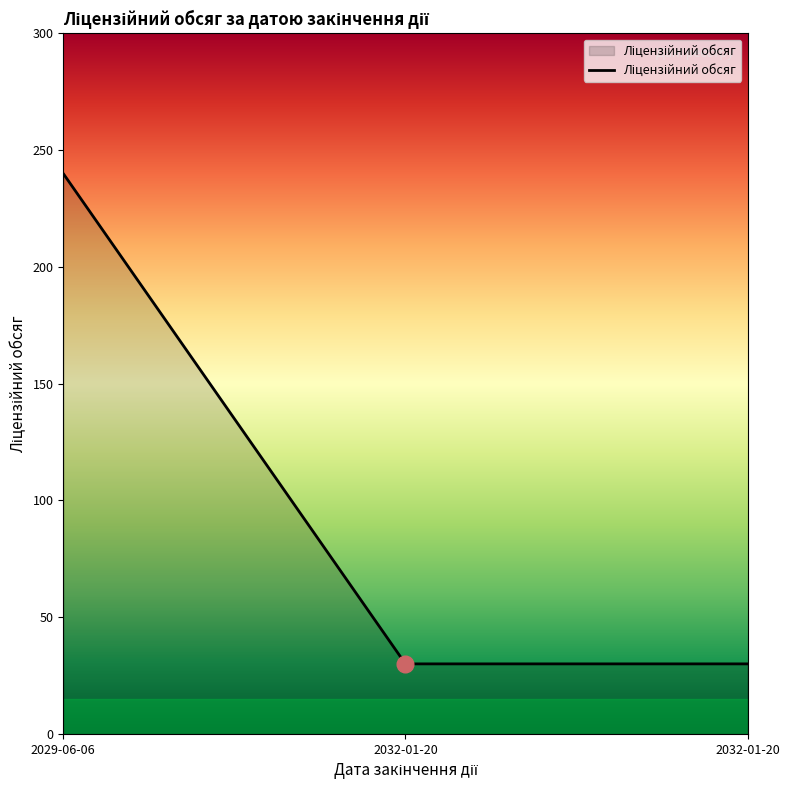

Count the number of data series in this chart.

1